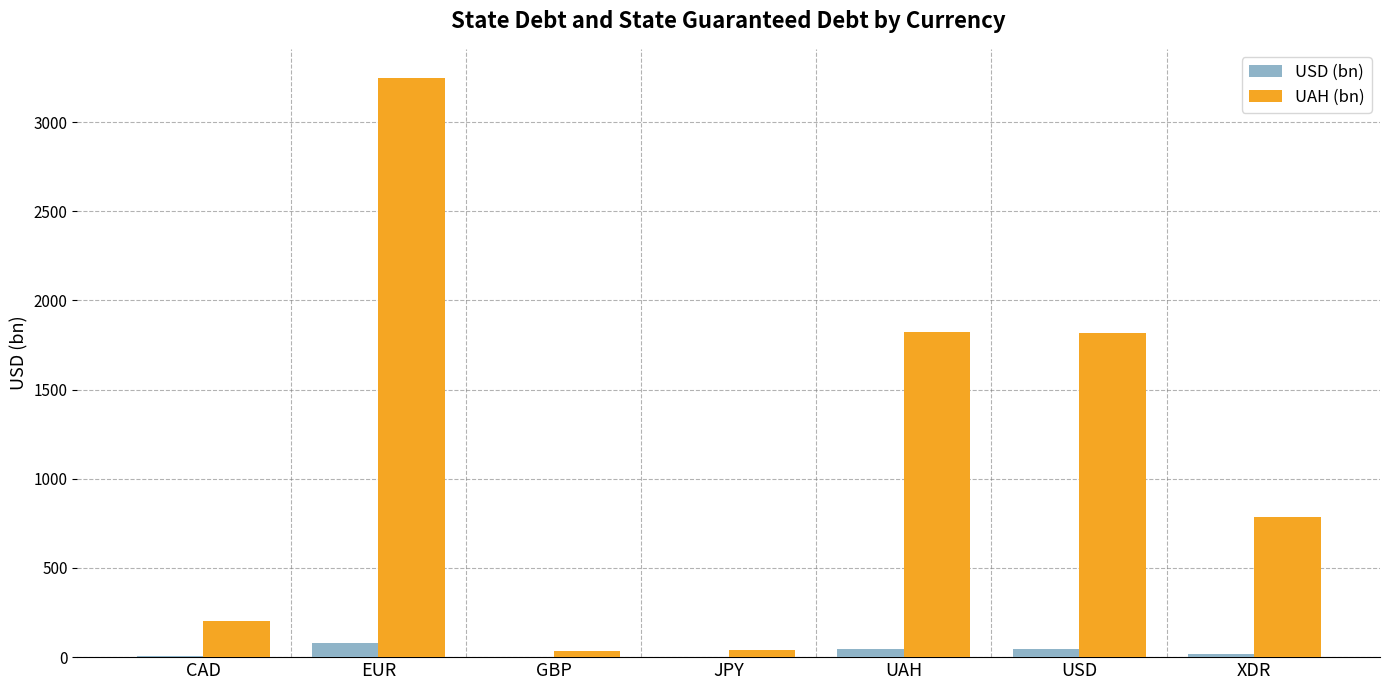

True or false: UAH (bn) has a value of 1821.3 at UAH.

True